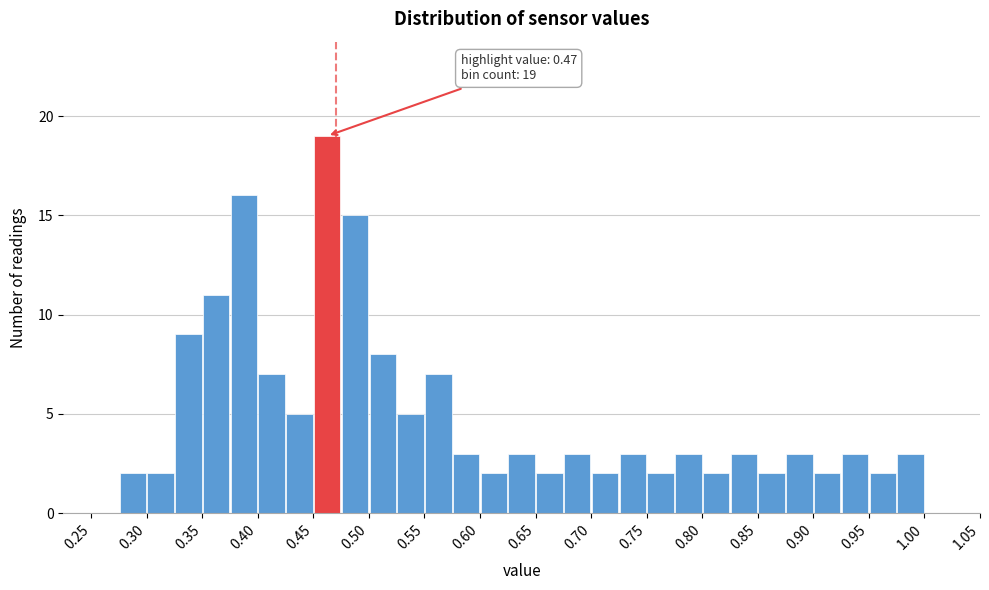

Over which range of the x-axis is the bar tallest?

0.450 to 0.475